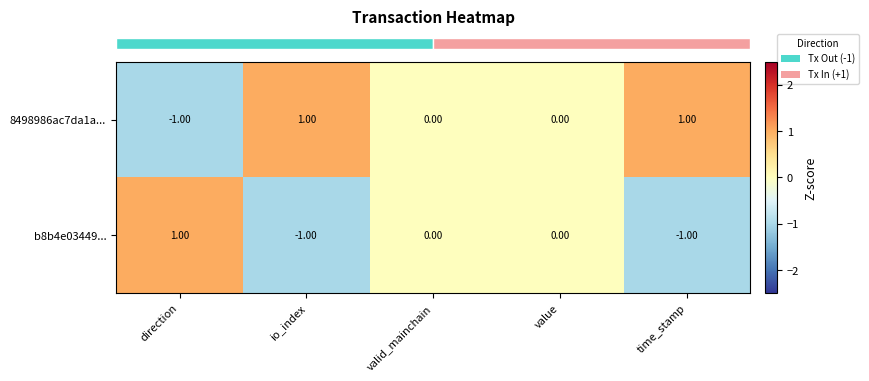

Which category has the lowest value in the 8498986ac7da1a... series?

direction